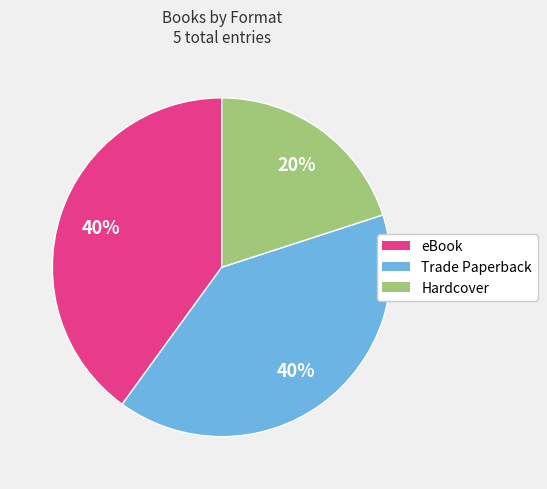

Approximately how many times larger is the value at Trade Paperback compared to Hardcover?

2.0